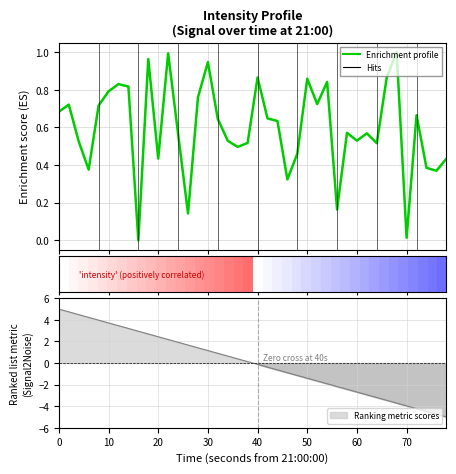

Does the chart display data point markers on the line(s)?

No